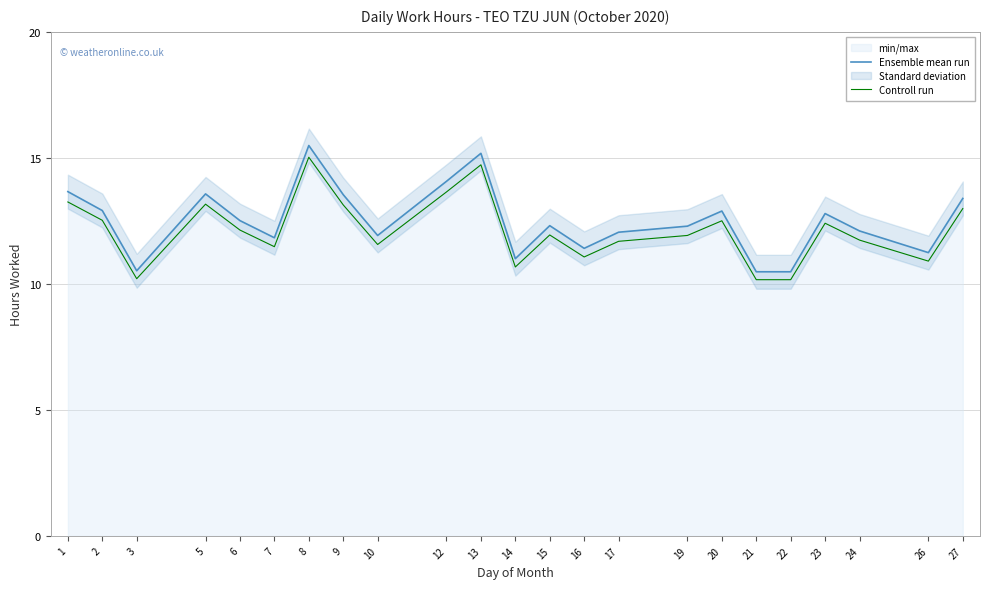

What is the minimum value shown in the chart?

10.2